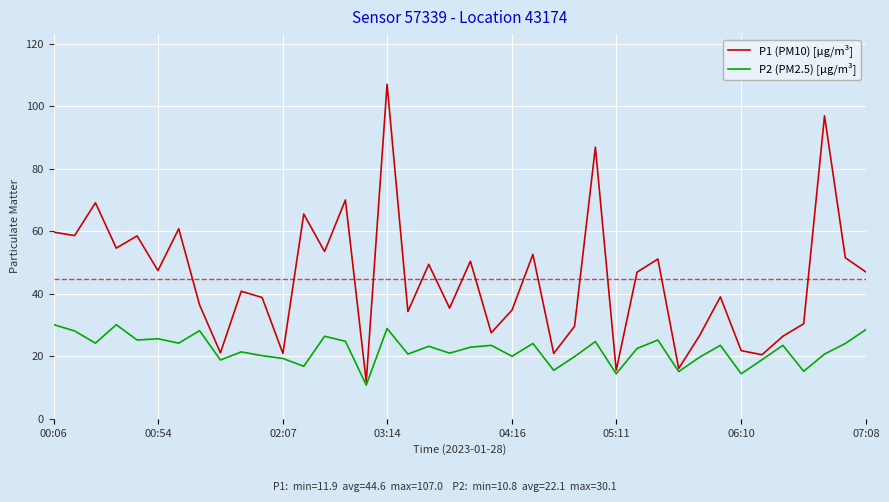

Rank the series by their average value, from highest to lowest.

P1 (PM10) [µg/m³], P2 (PM2.5) [µg/m³]